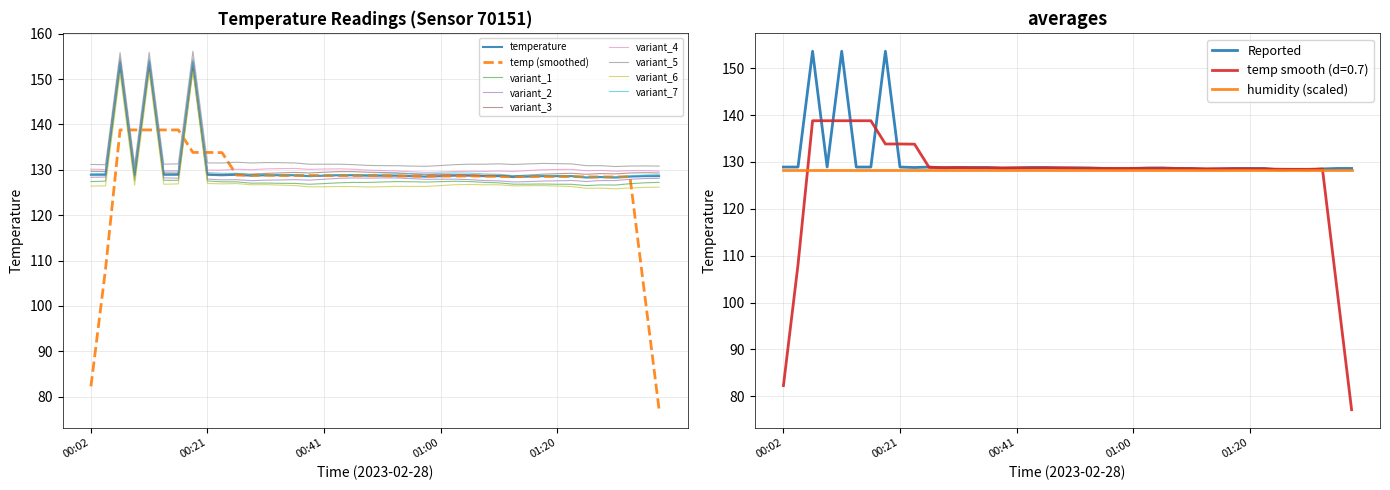

Which category has the highest value across all series?

00:07